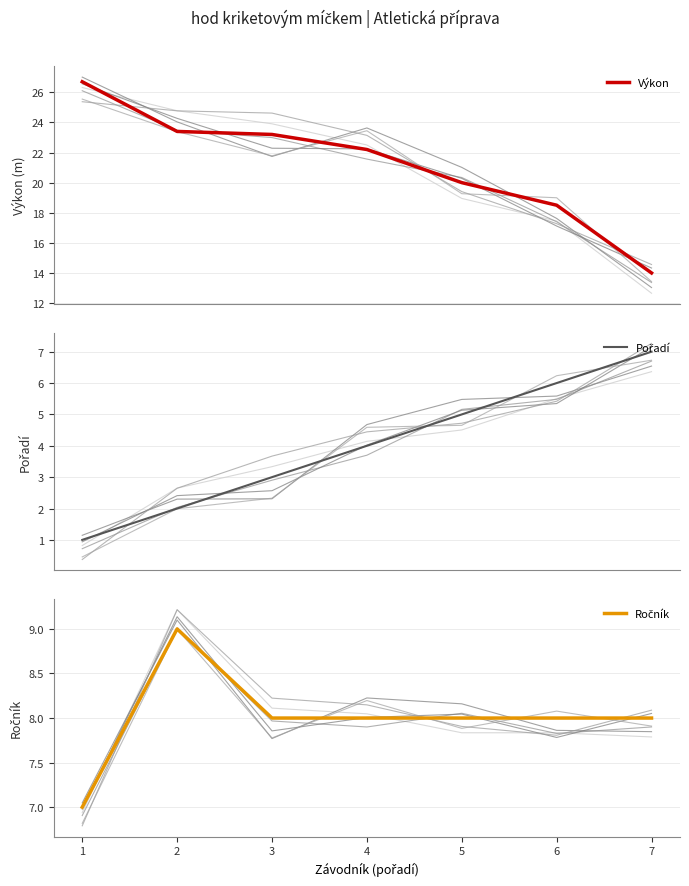

Read the Výkon value at 7.

14.0